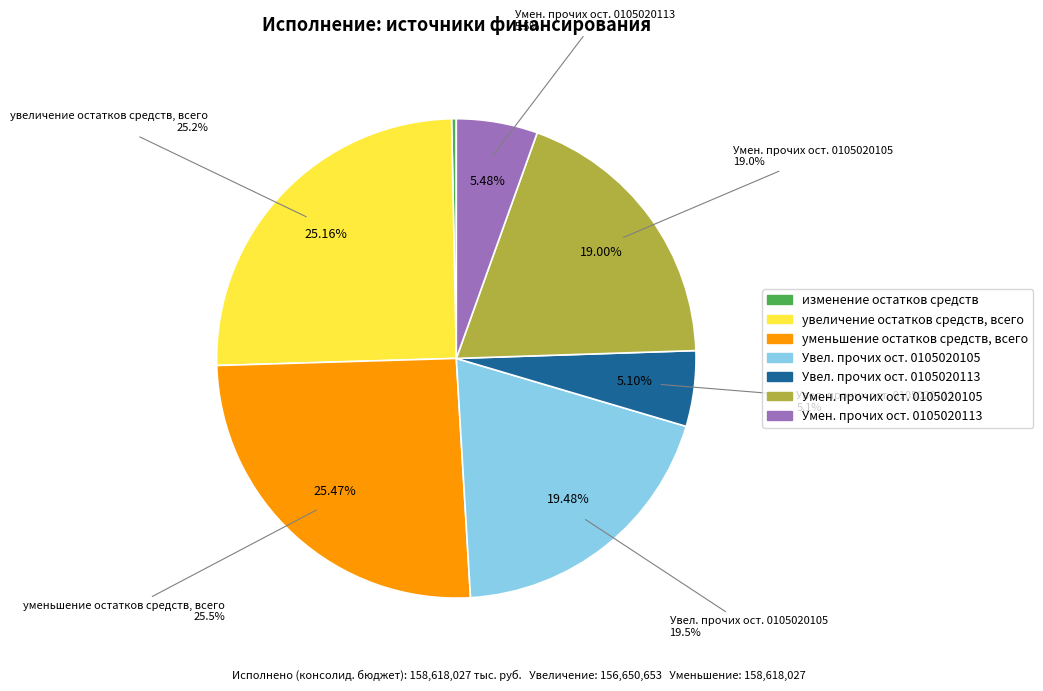

What percentage do Уменьшение прочих остатков денежных средств 0105020105 and Увеличение прочих остатков денежных средств 0105020113 together represent?

24.1%